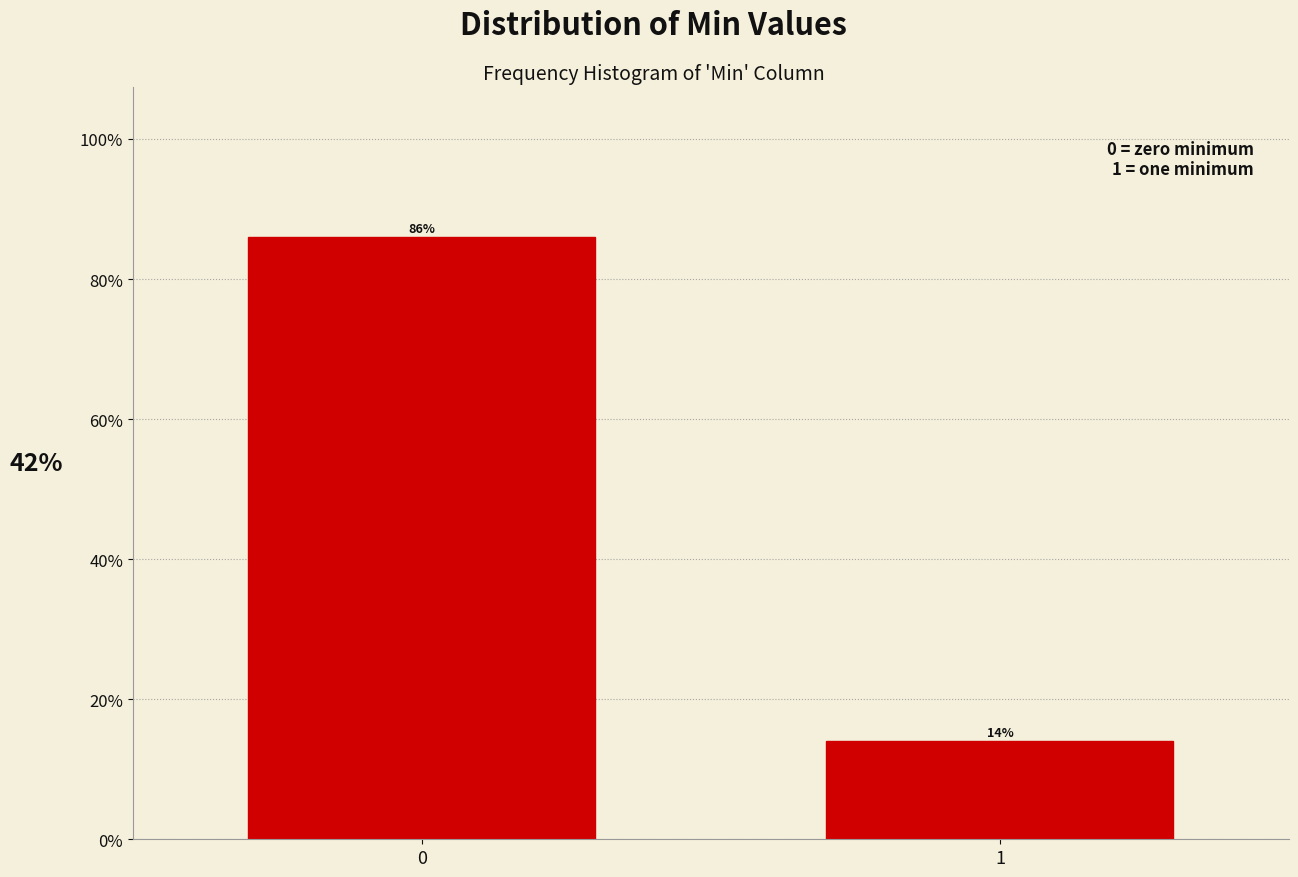

The chart shows a value of 85.9 at 0. True or false?

True